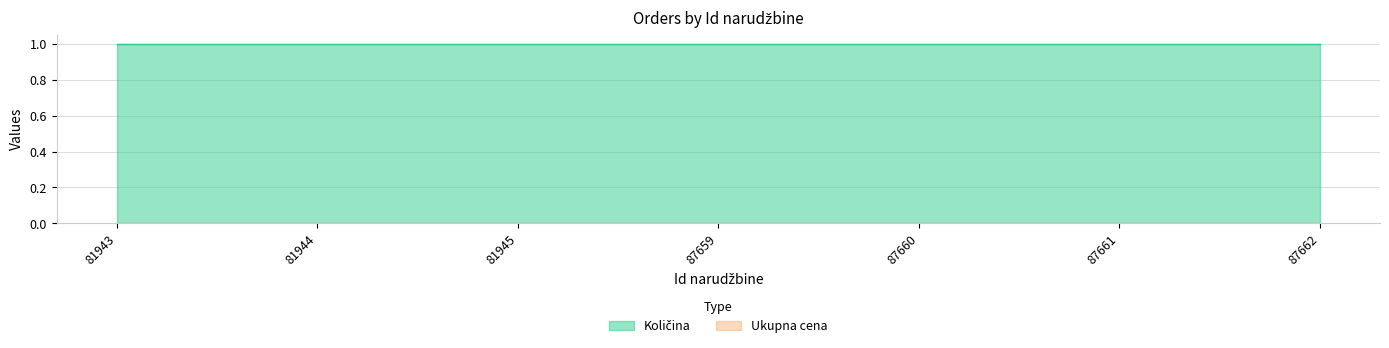

Which series has the largest total across all categories?

Količina